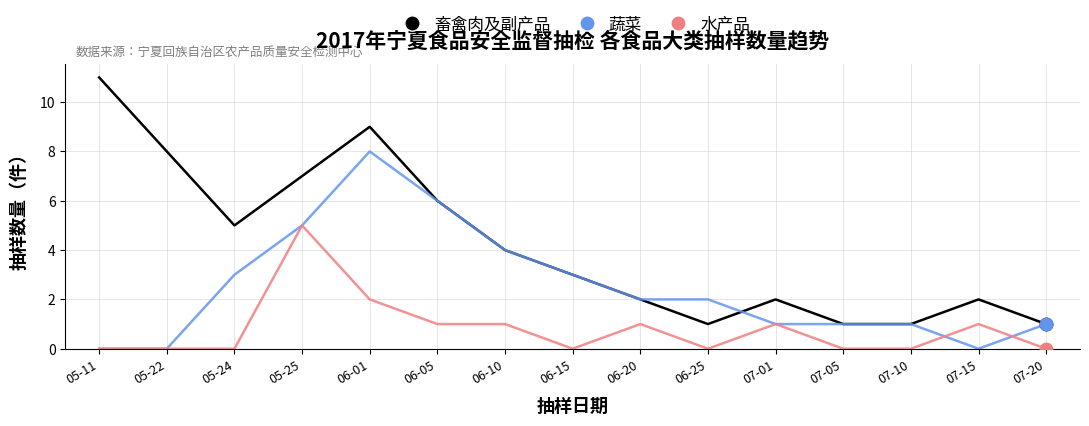

Which series has the largest total across all categories?

畜禽肉及副产品